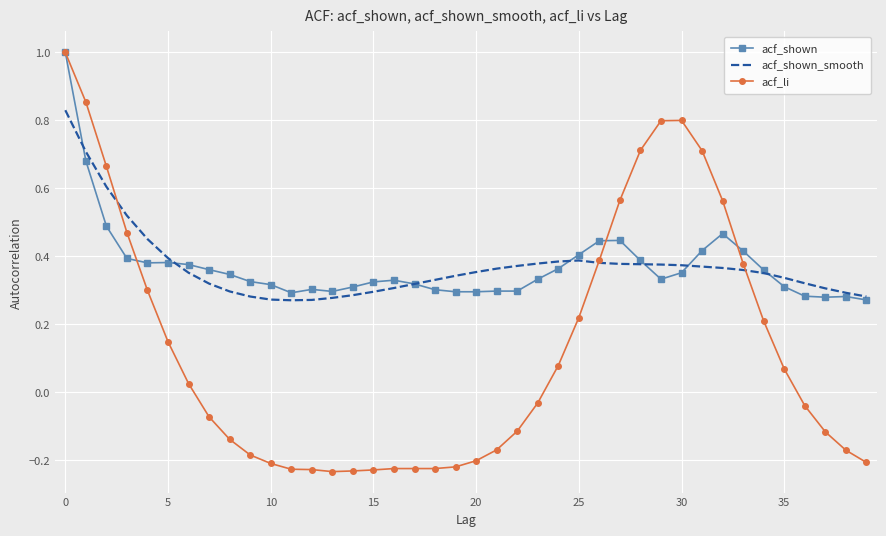

Which series has the largest range (max minus min)?

acf_li